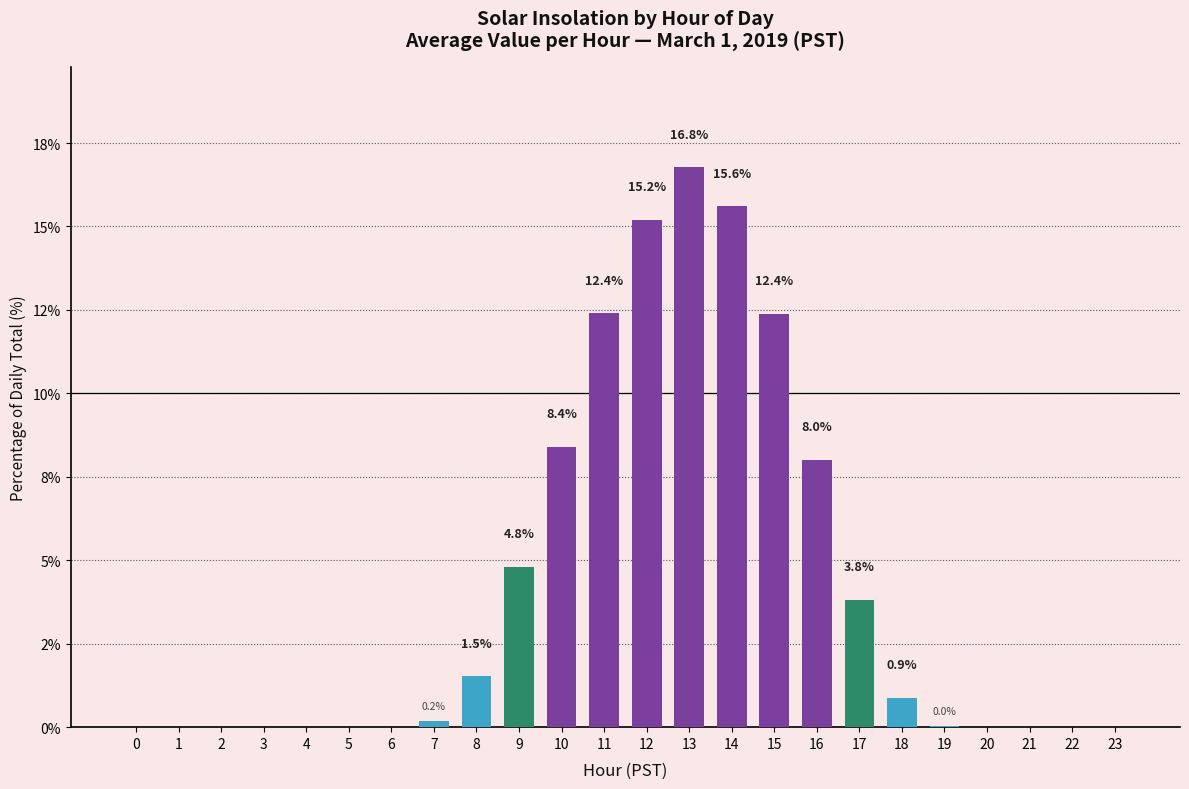

What is the difference between the values at 14 and 1?

15.6